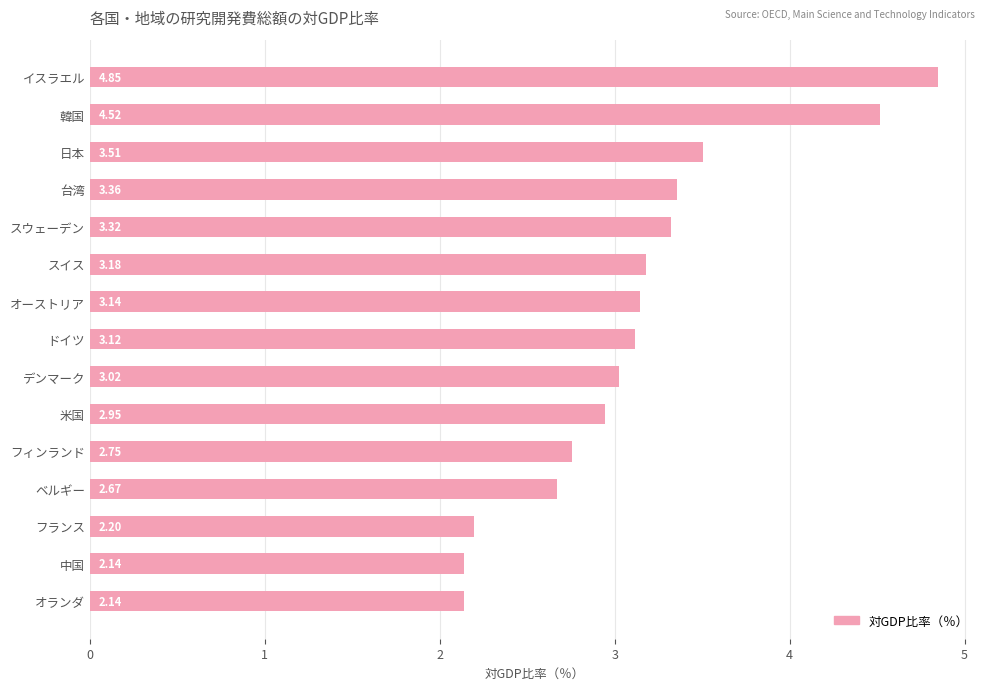

Which category has the highest value across all series?

イスラエル